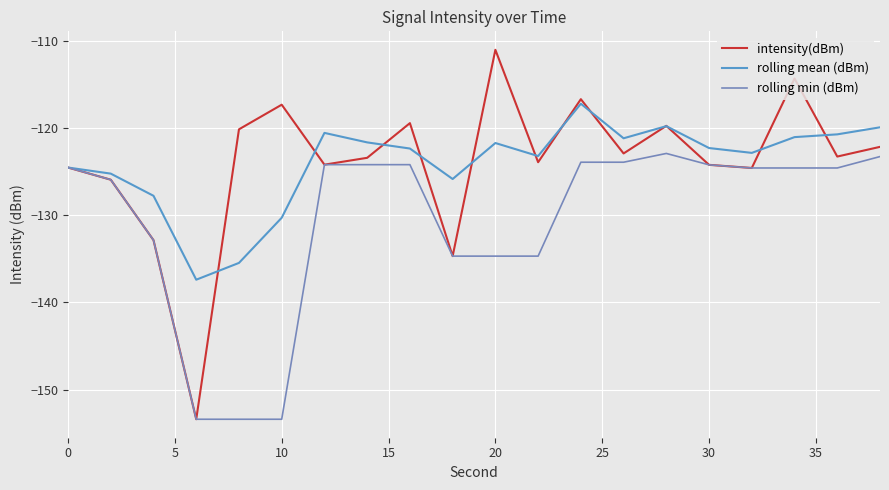

Which series has the largest range (max minus min)?

intensity(dBm)